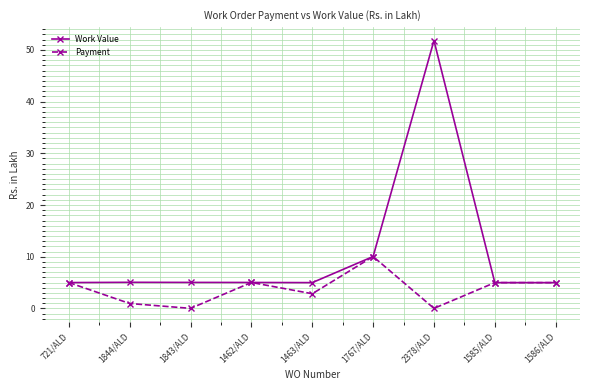

Reading left to right, extract all data points from this chart.

Work Value: 5.0	5.0	5.0	5.0	5.0	10.0	51.8	5.0	5.0
Payment: 5.0	0.9	0.0	5.0	2.8	10.0	0.0	5.0	5.0